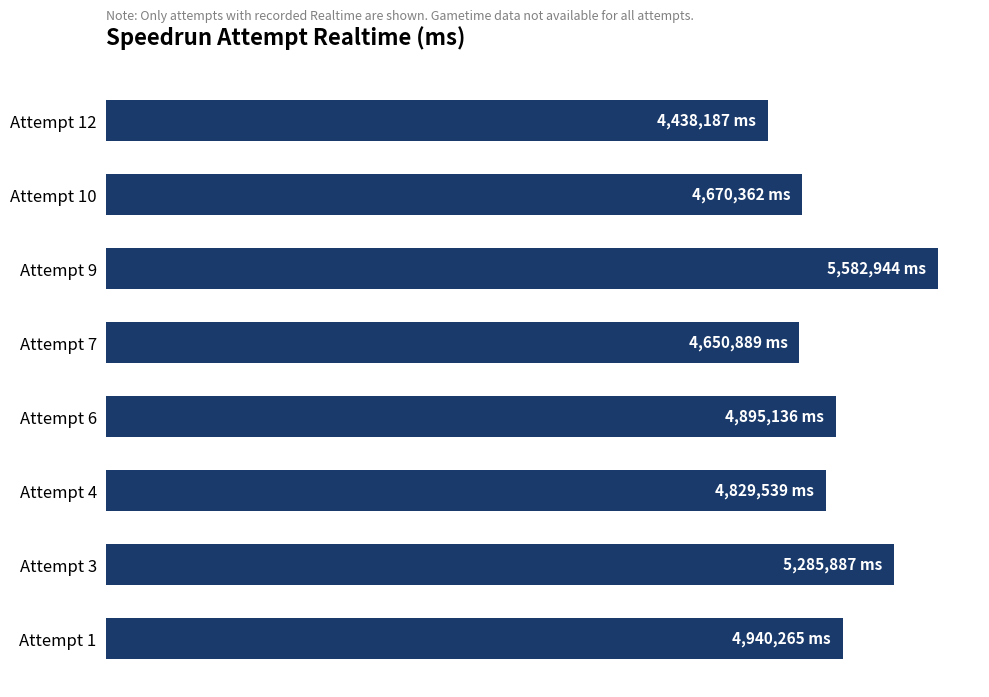

Does the chart contain stacked bars?

No